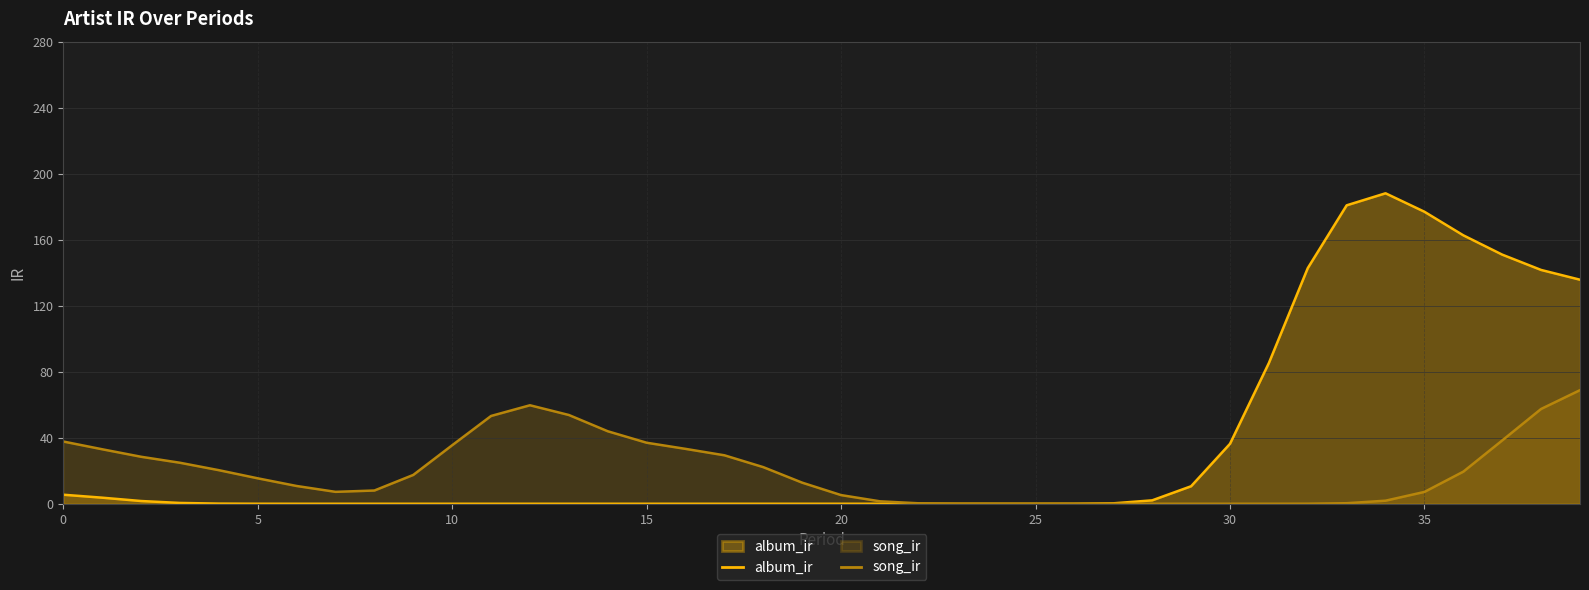

Which series has the largest range (max minus min)?

album_ir